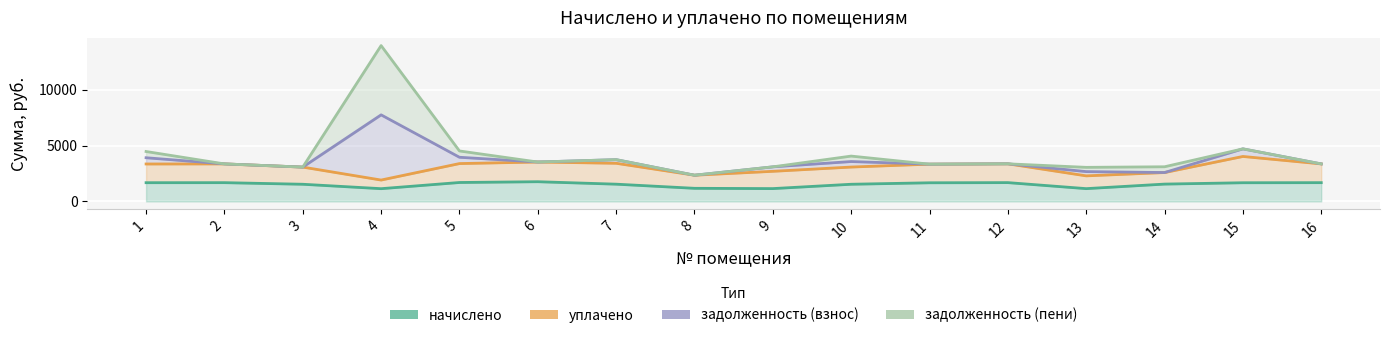

What is the sum of the задолженность (взнос) values at 12 and 15?

8070.5